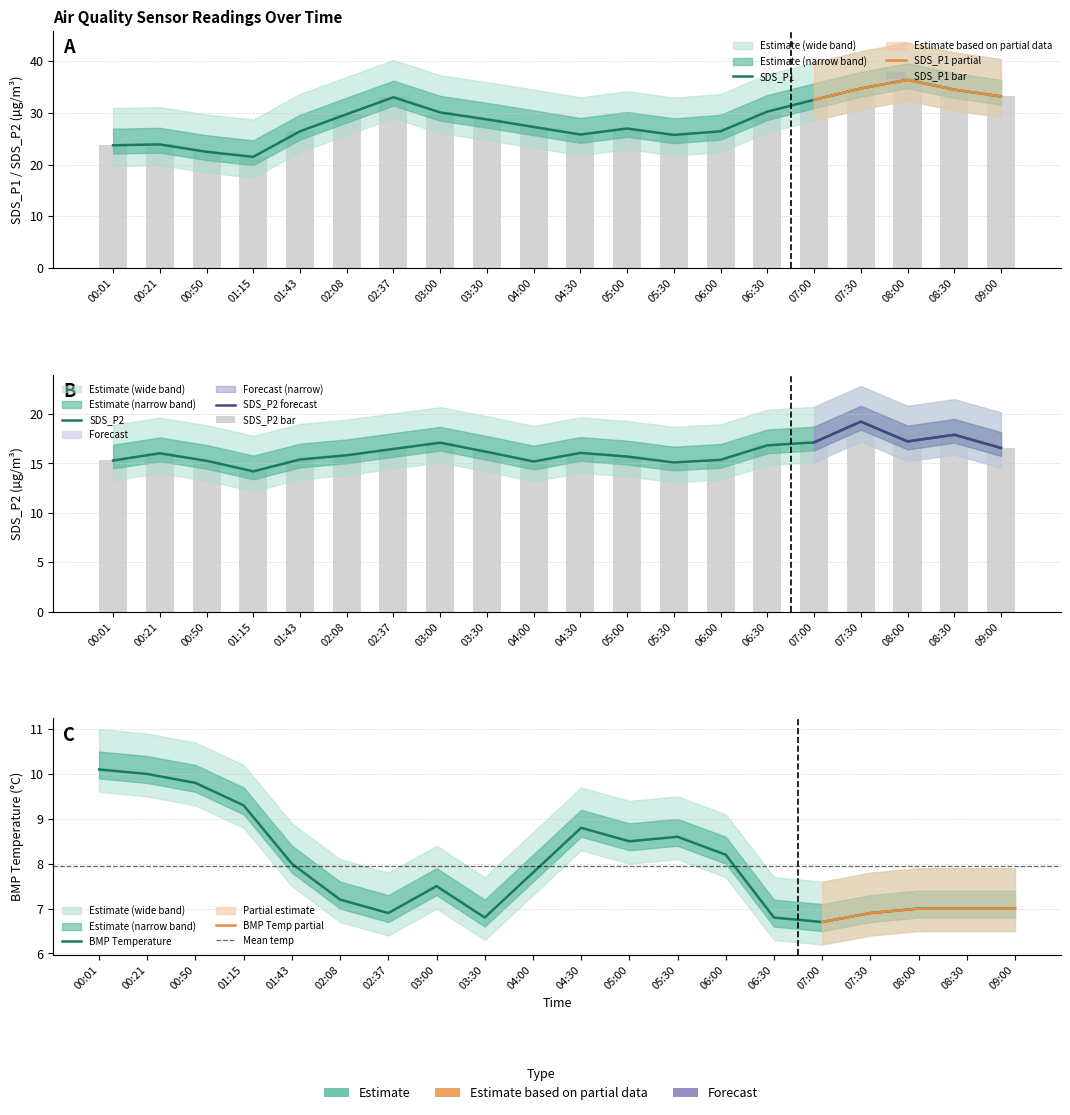

List the series in order of their peak value, lowest first.

BMP_temperature, SDS_P2, SDS_P1